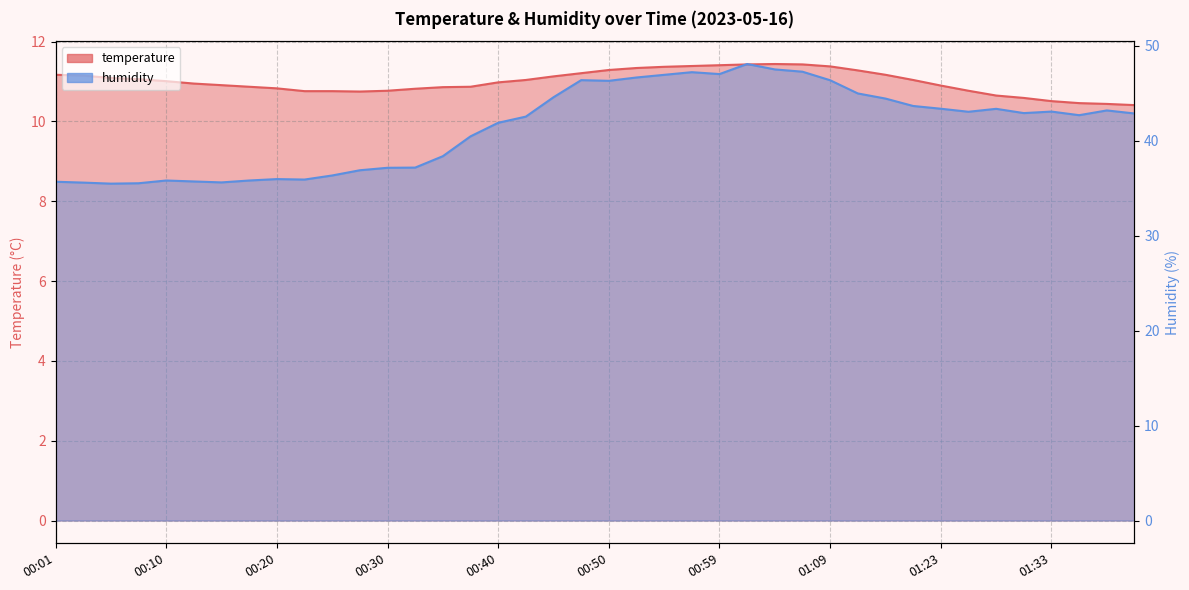

What position from the left is 01:04?

27